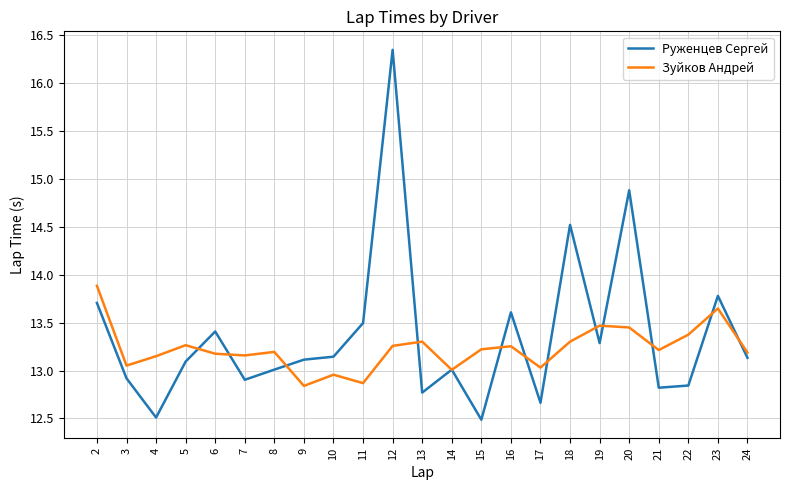

How many lines are shown in the chart?

2